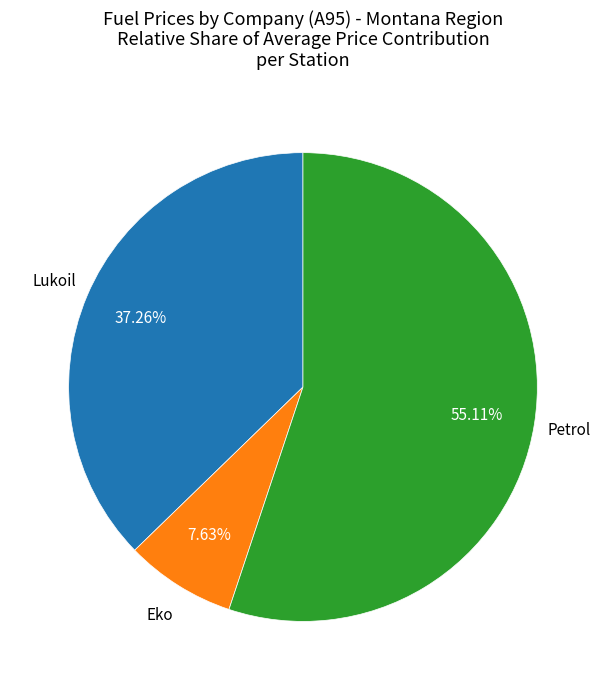

Is there a majority slice in this chart?

Yes